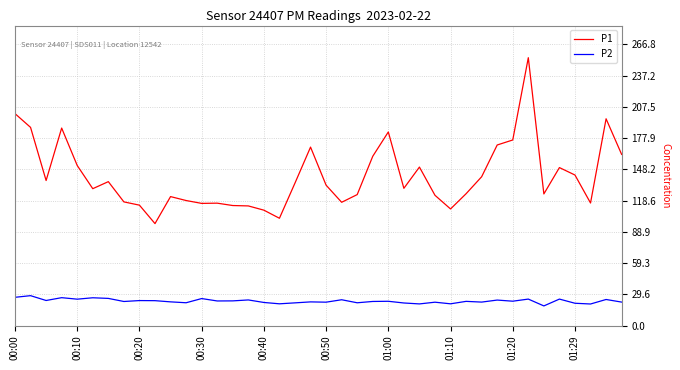

True or false: P2 and P1 cross at least once.

False